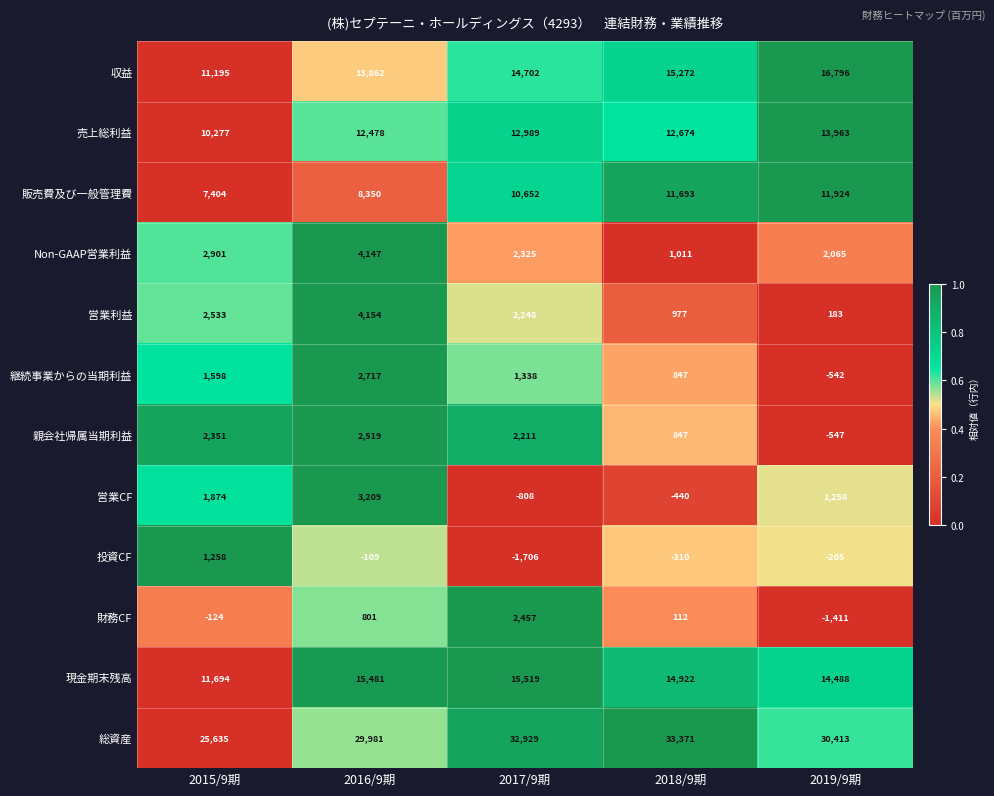

What is the difference between the 投資CF values at 2018/9期 and 2017/9期?

1396